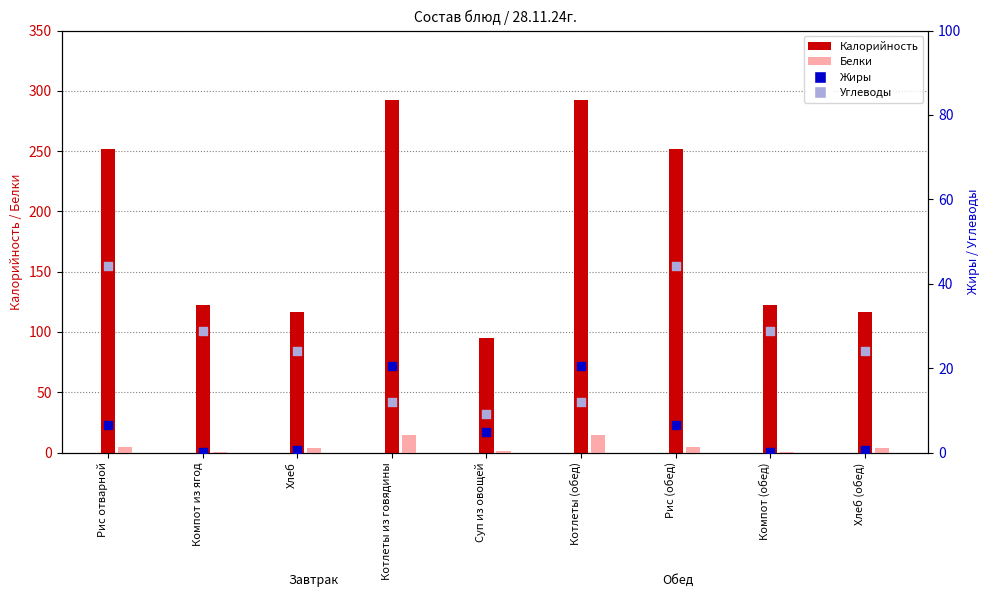

At how many categories does at least one series exceed 47?

9